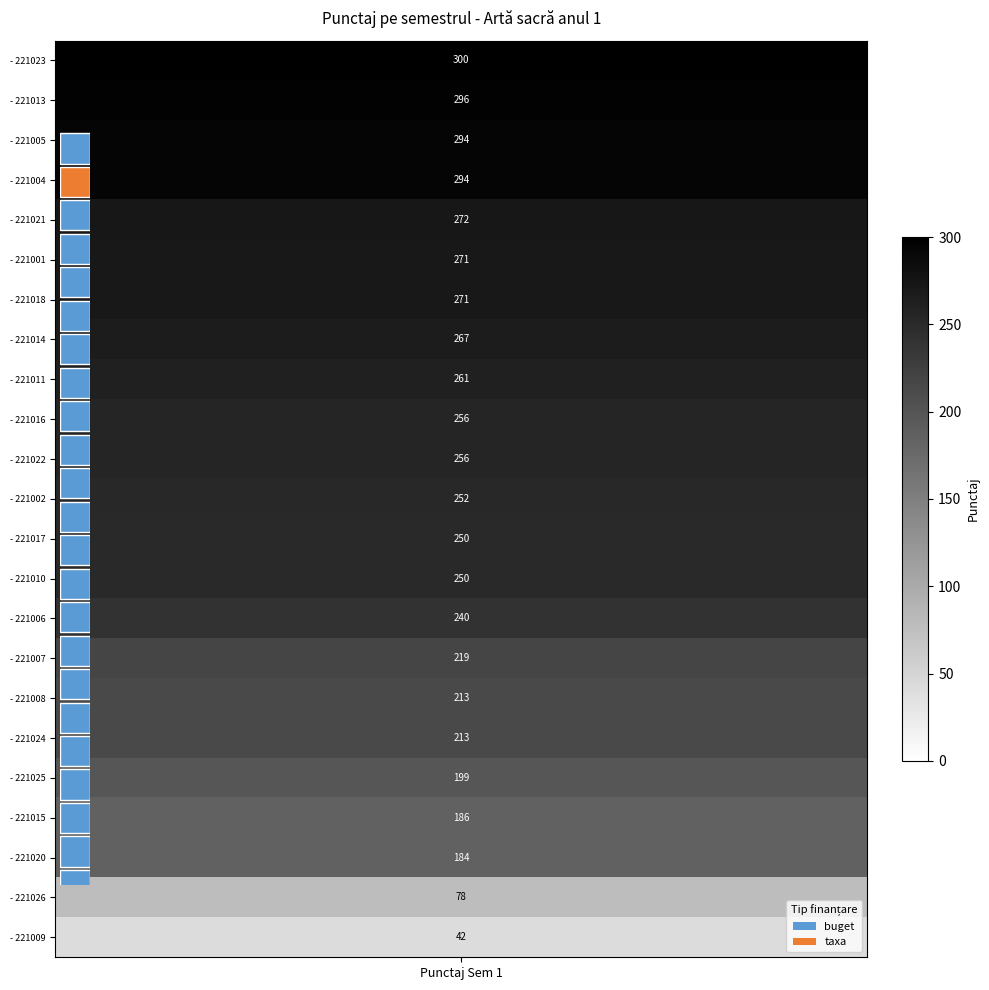

What value does the data have at 21, to the nearest 50?

200